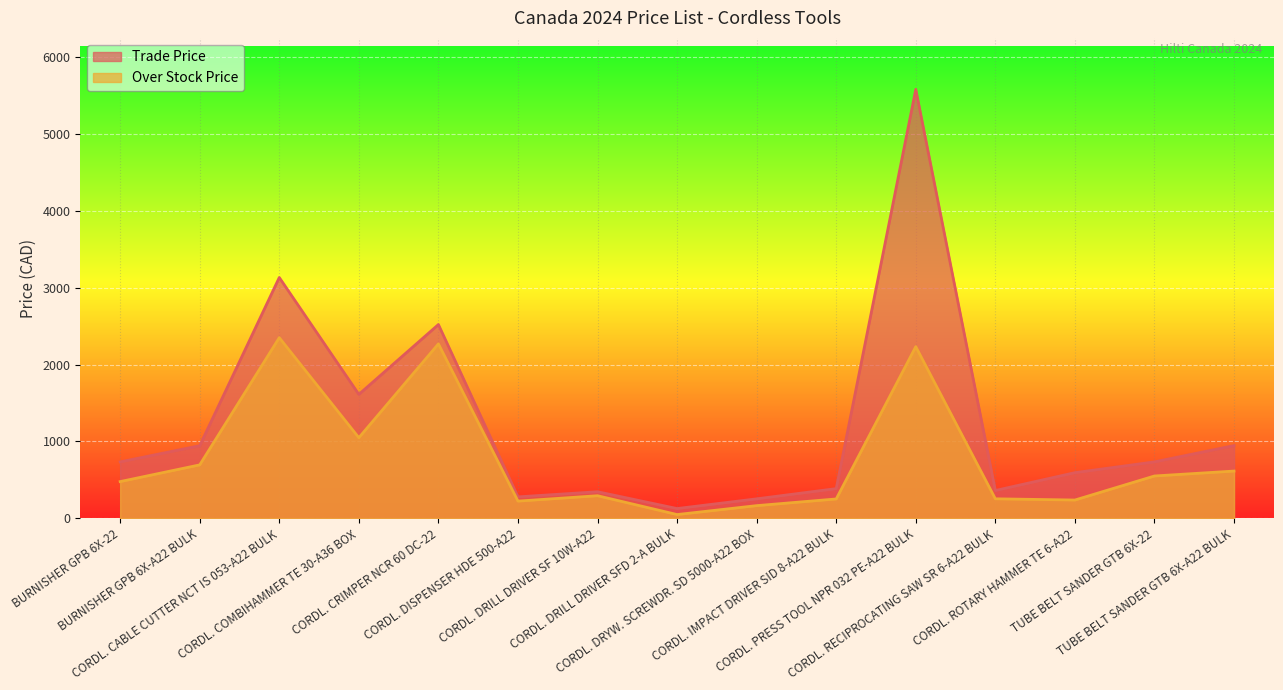

What is the difference between the highest and lowest values at CORDL. COMBIHAMMER TE 30-A36 BOX?

563.9